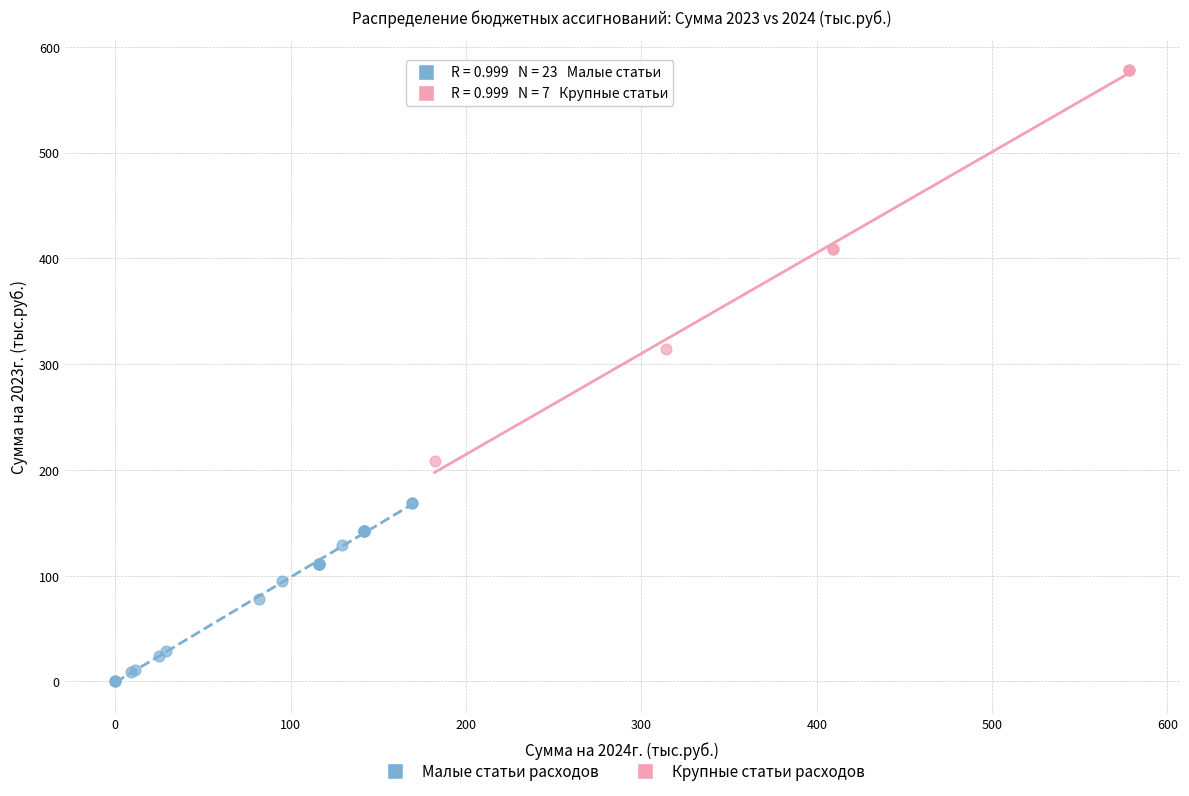

What are all the series names shown in the legend?

Малые статьи расходов, Крупные статьи расходов